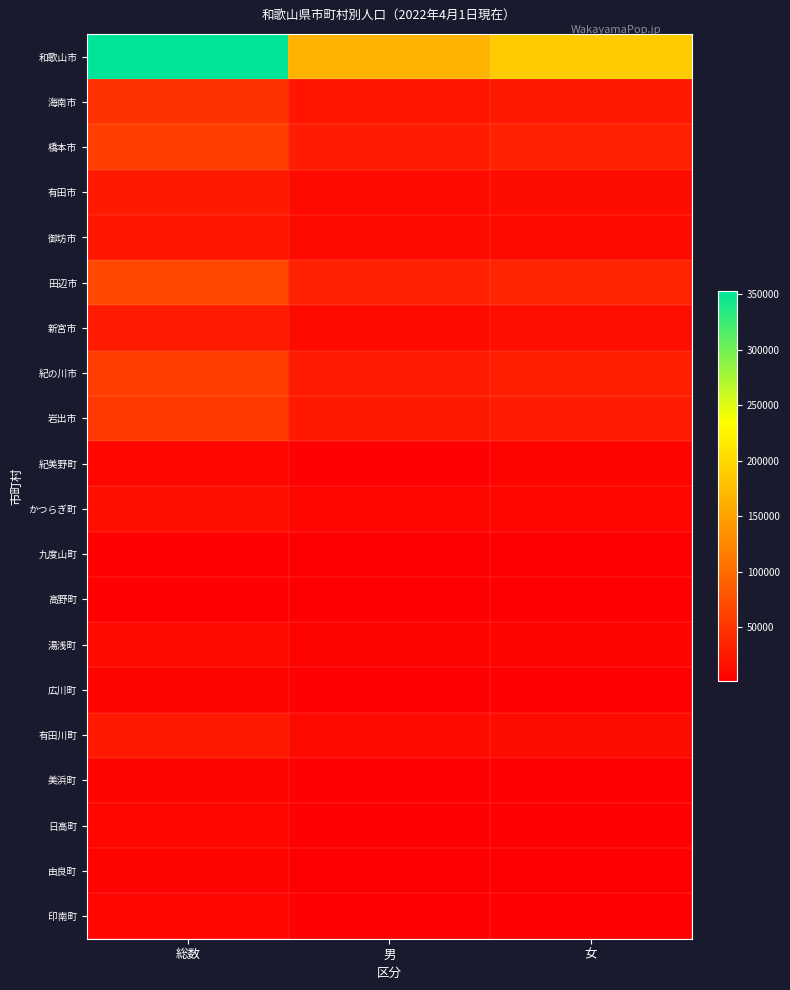

Between 女 and 総数, which is larger?

総数